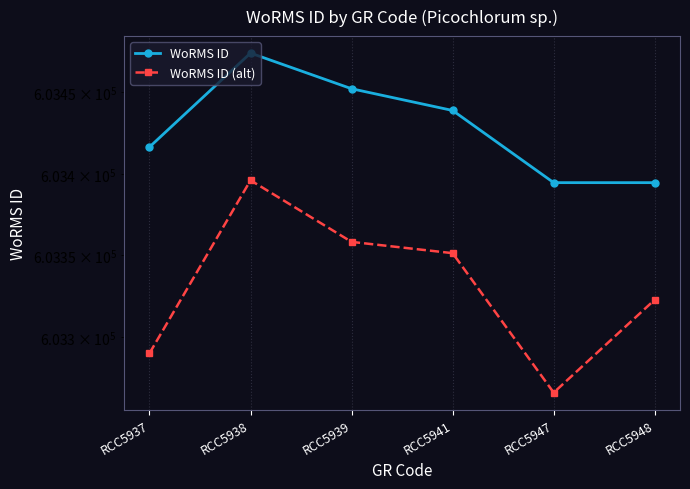

Rank the categories by WoRMS ID value from lowest to highest.

RCC5948, RCC5947, RCC5937, RCC5941, RCC5939, RCC5938